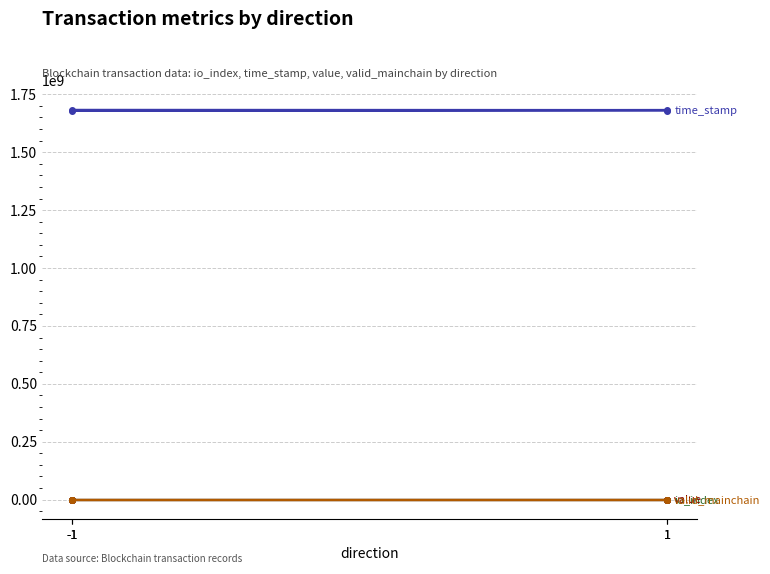

Rank the series at 1 from lowest to highest value.

valid_mainchain, io_index, value, time_stamp